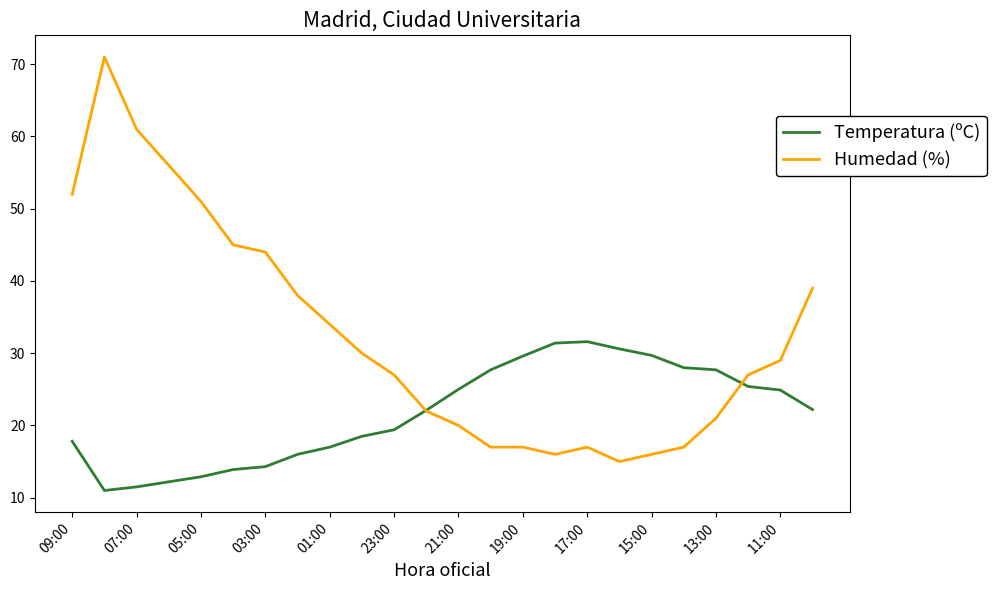

What is the maximum value shown in the chart?

71.0